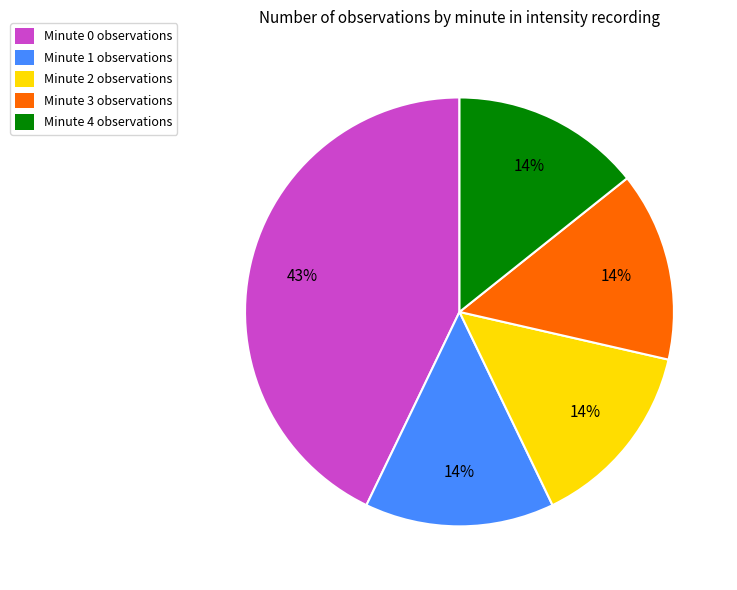

Is there a majority slice in this chart?

No